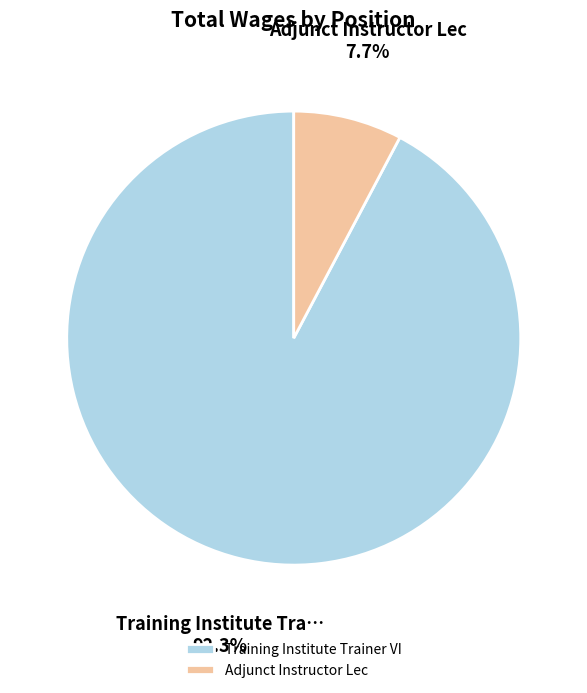

Count the number of slices in the pie.

2